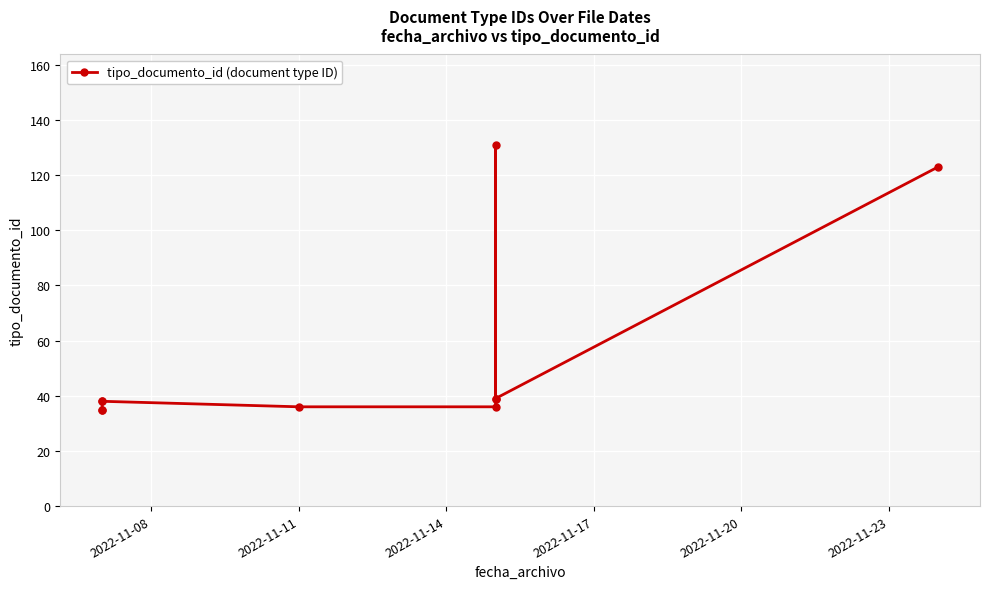

How many data points does each series have?

10